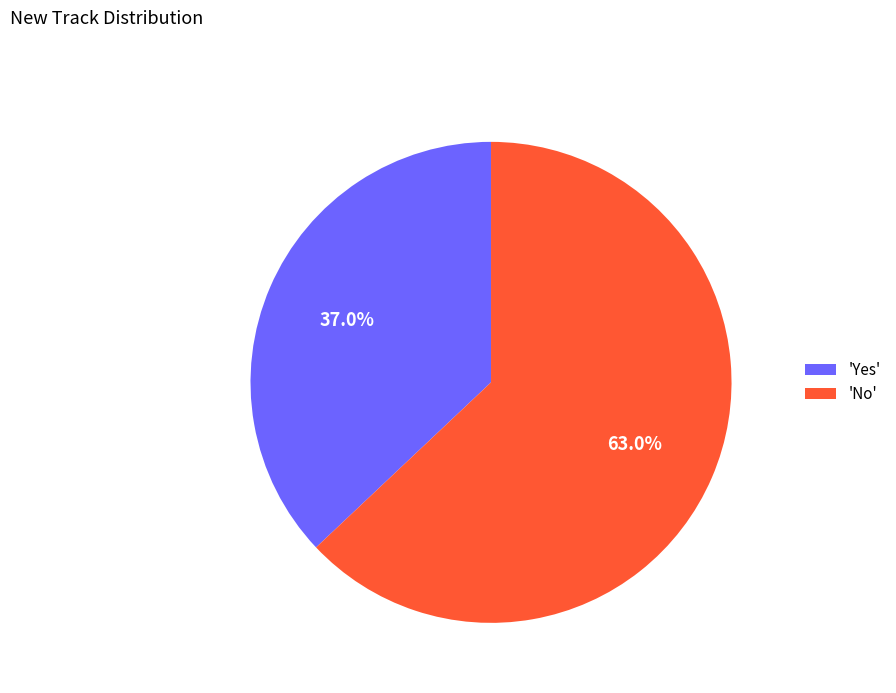

Rank the categories by value from highest to lowest.

'No', 'Yes'